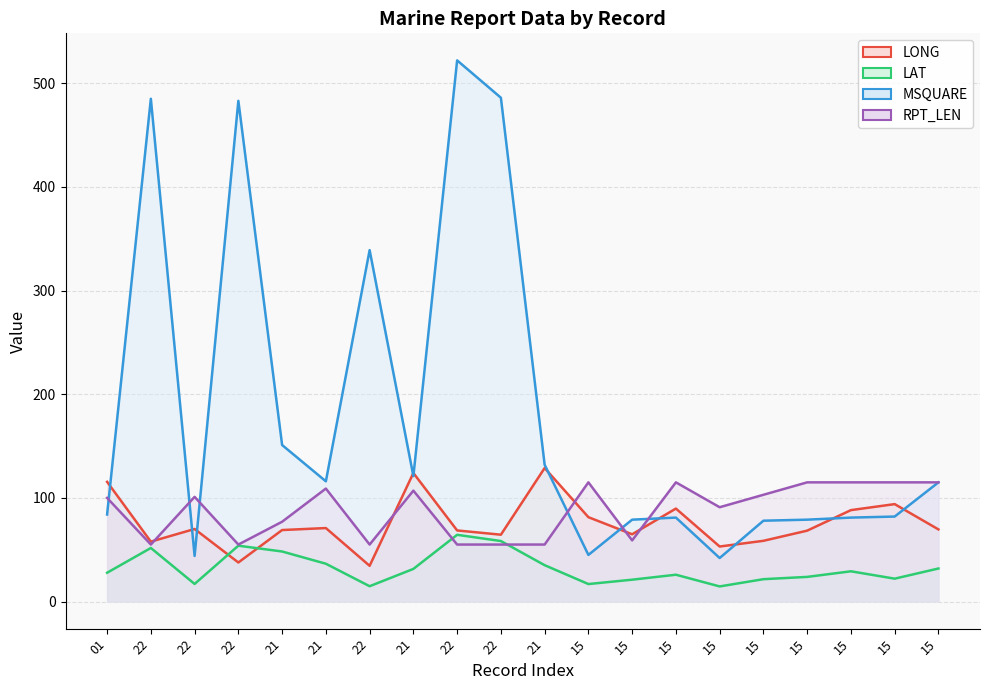

What is the sum of the LAT values at 21 and 21?

68.0